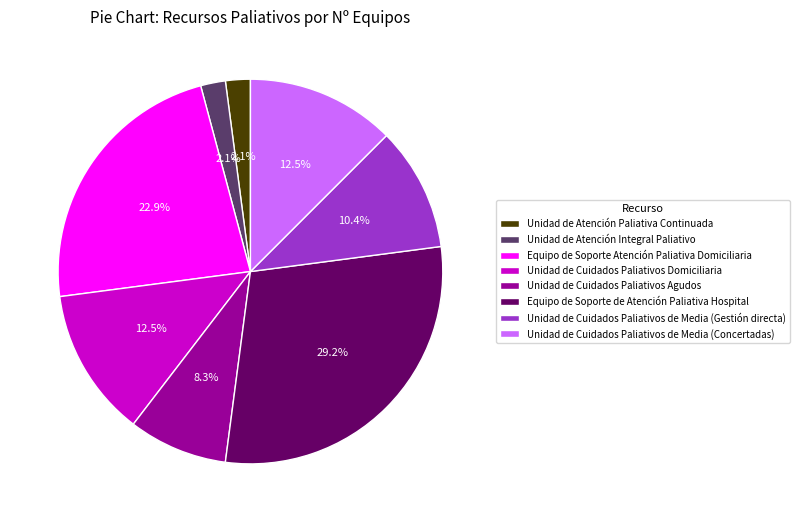

What is the total percentage of Unidad de Cuidados Paliativos de Media (Concertadas) and Unidad de Cuidados Paliativos de Media (Gestión directa)?

22.9%